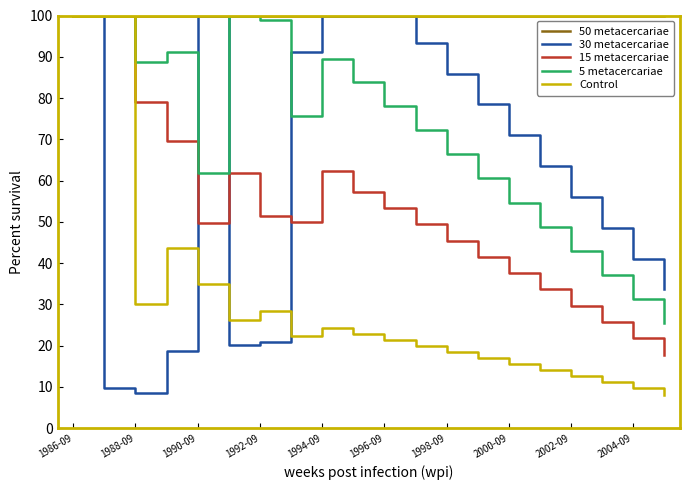

True or false: 30 metacercariae has more than 0 points higher than both neighbors.

True